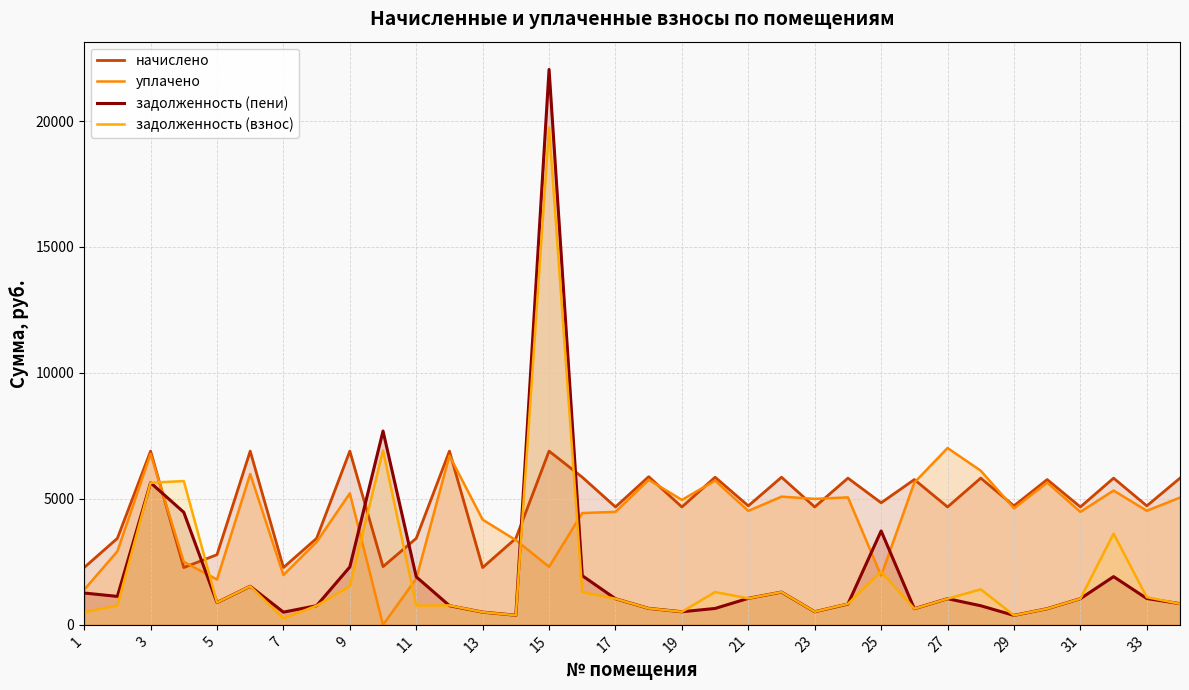

The задолженность (пени) series shows 337.2 at 19. True or false?

False